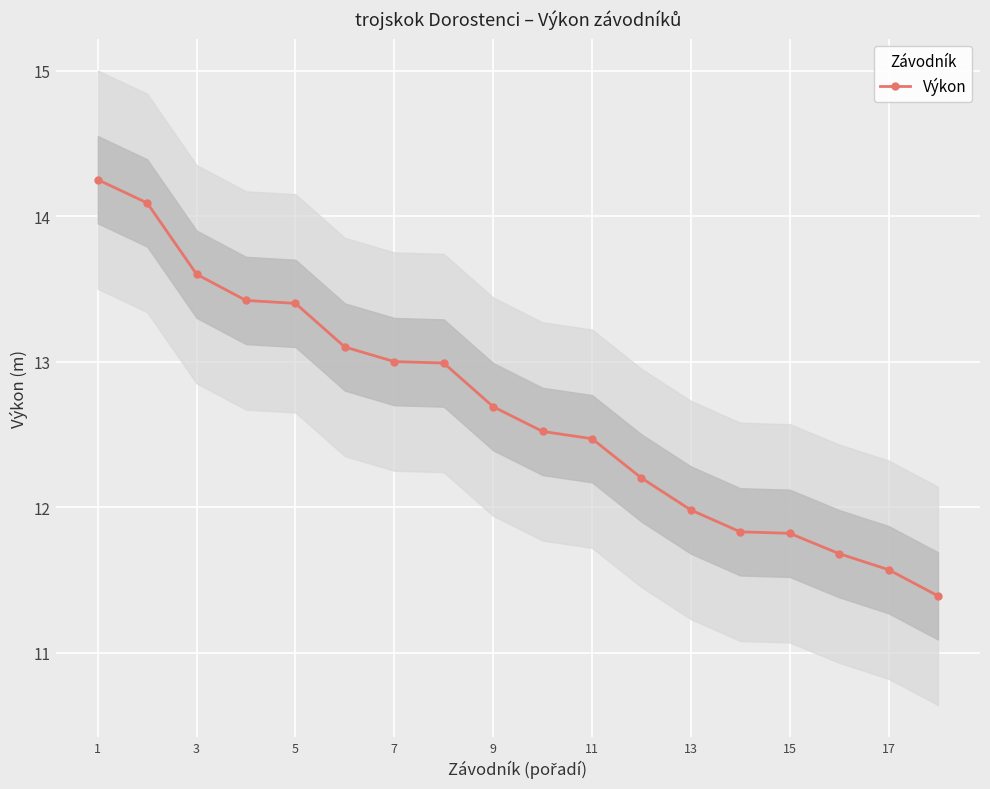

True or false: there are more than 2 points higher than both neighbors.

False